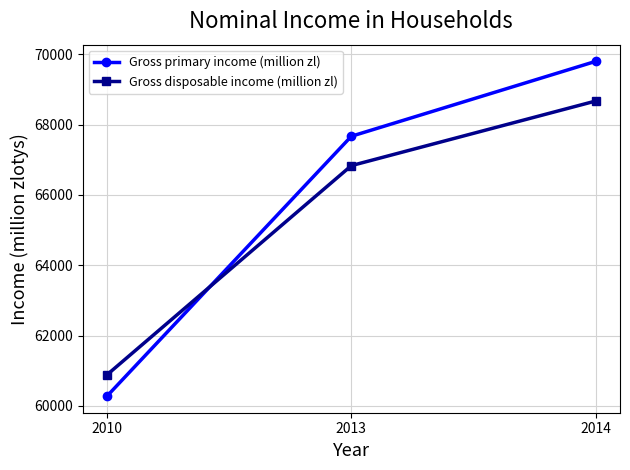

What is the difference between the maximum and minimum values in the Gross primary income (million zl) series?

9512